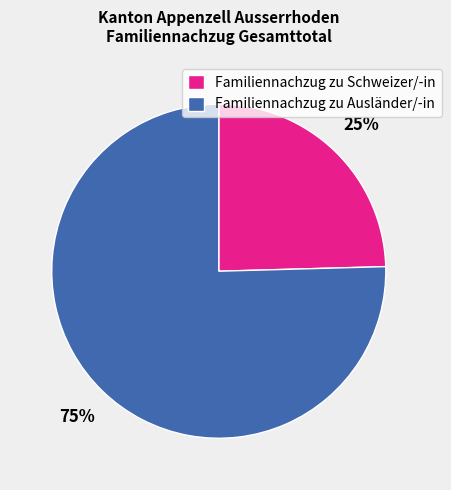

To the nearest percent, what portion does Familiennachzug zu Schweizer/-in represent?

25%